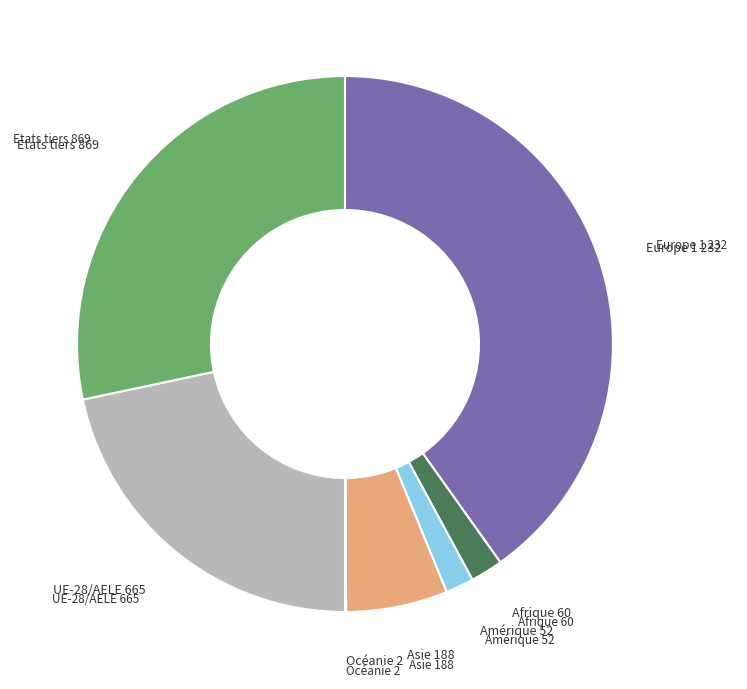

Is there any slice that represents more than half of the pie?

No